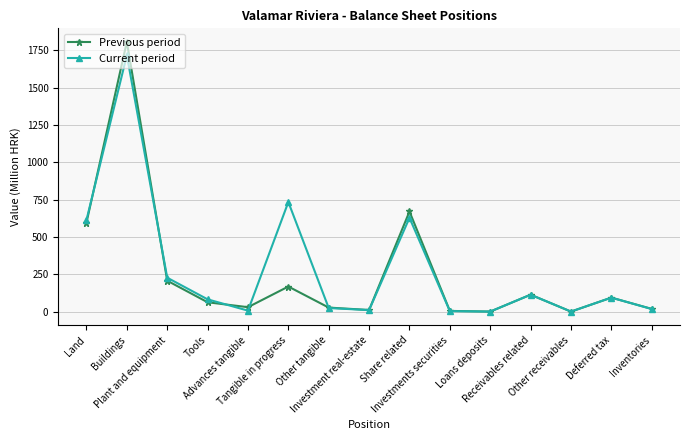

List the series in order of their overall mean, highest first.

Current period, Previous period